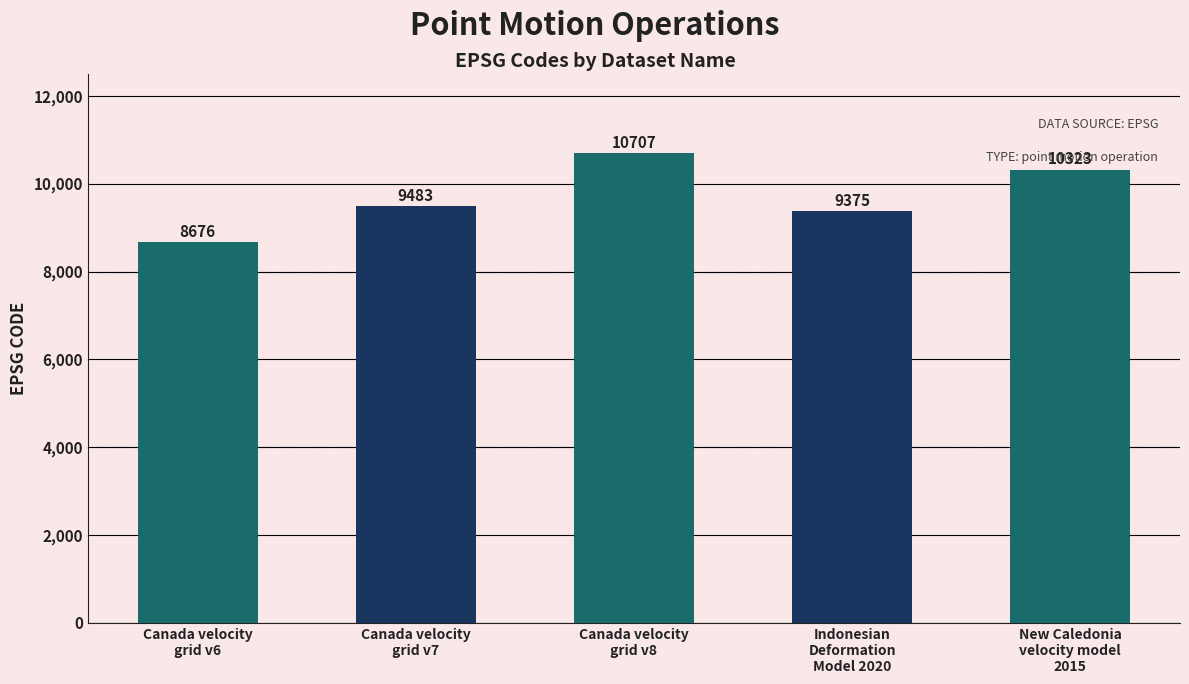

What is the smallest value displayed?

8676